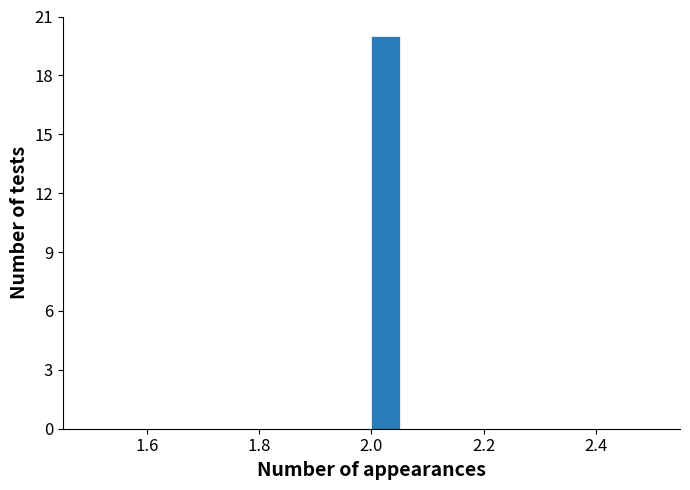

Read against the x-axis, roughly where is the centre of the tallest bar?

2.02